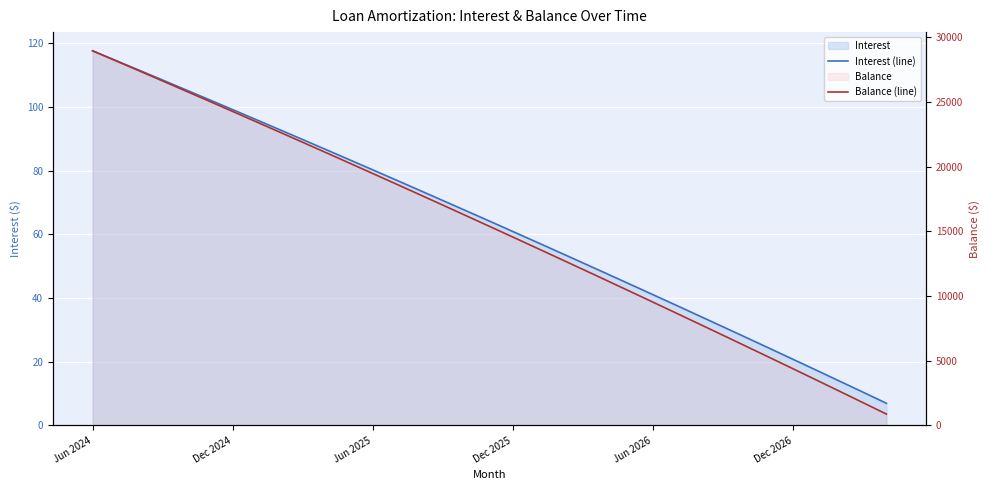

Reading left to right, what are all the values shown in this chart?

Interest (line): 117.6	114.5	111.5	108.4	105.3	102.2	99.1	96.0	92.9	89.7	86.6	83.4	80.2	77.0	73.8	70.6	67.4	64.1	60.9	57.6	54.3	51.0	47.7	44.4	41.1	37.7	34.4	31.0	27.6	24.2	20.8	17.4	13.9	10.4	7.0
Balance (line): 28936.0	28164.0	27389.0	26610.0	25828.0	25043.0	24255.0	23464.0	22670.0	21873.0	21073.0	20269.0	19462.0	18652.0	17839.0	17023.0	16203.0	15380.0	14554.0	13725.0	12892.0	12056.0	11217.0	10374.0	9528.0	8679.0	7826.0	6970.0	6111.0	5248.0	4382.0	3512.0	2639.0	1762.0	882.0